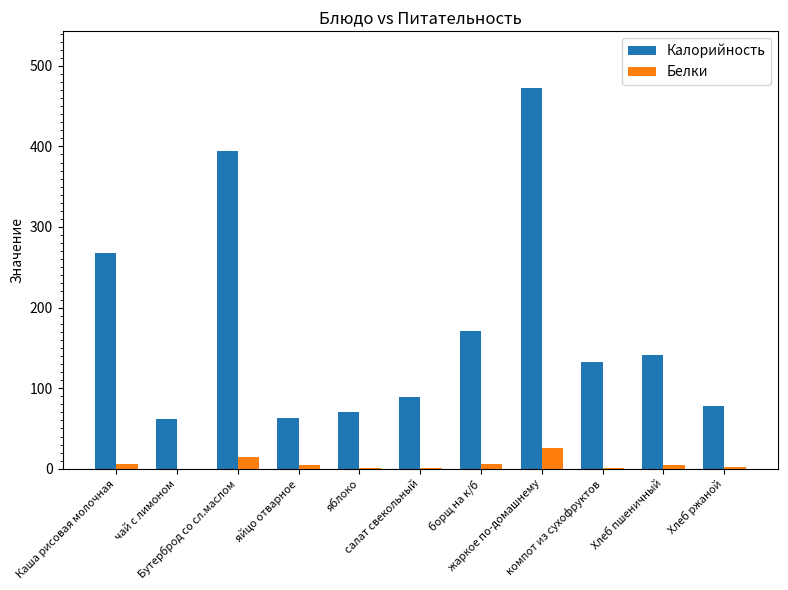

What is the sum of all Калорийность values?

1940.5